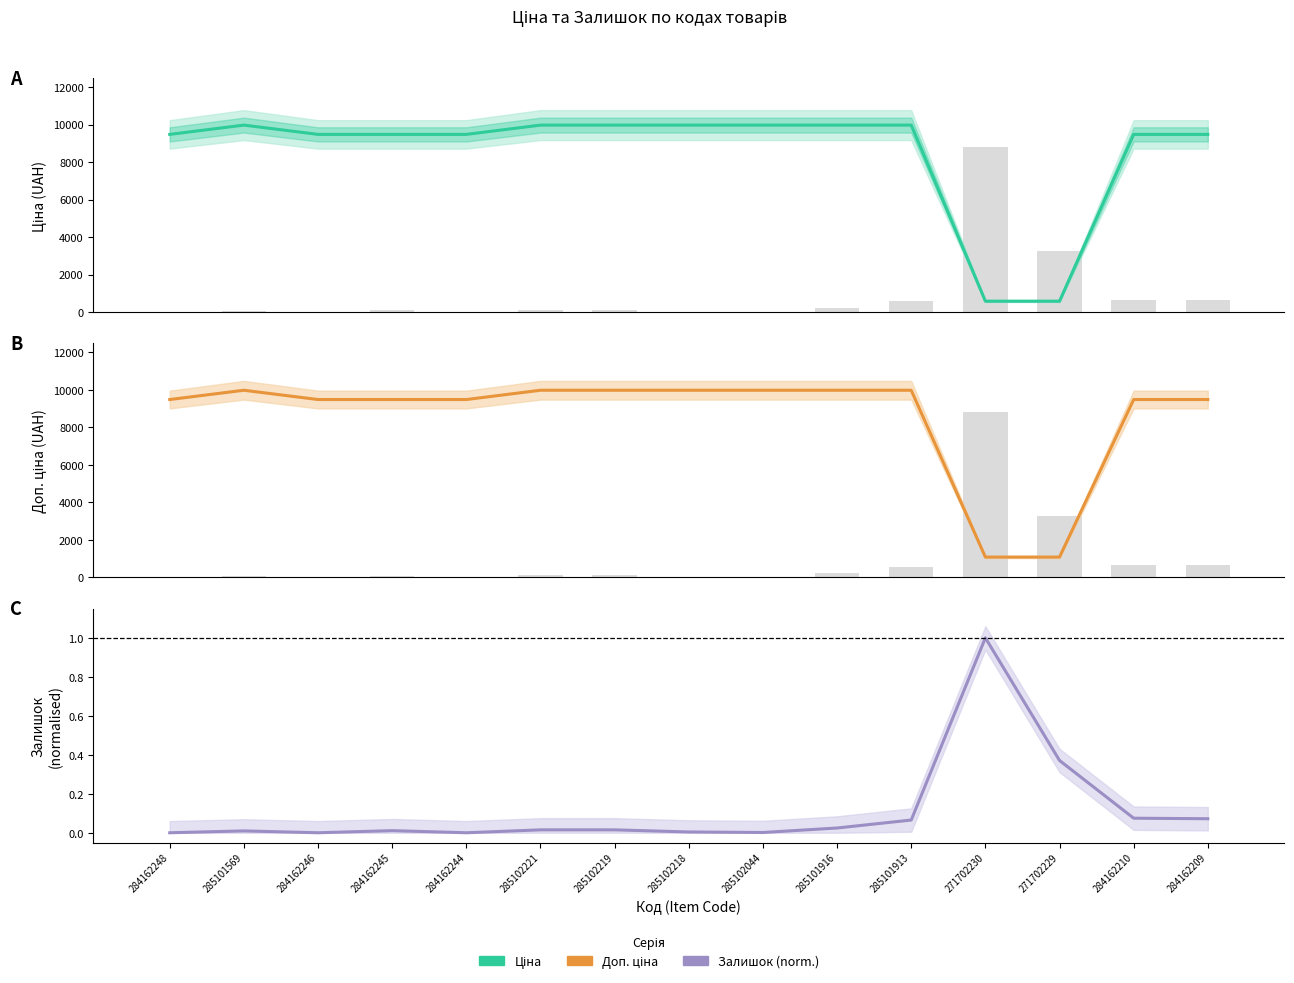

How many data points in Доп. ціна are less than 9480?

2